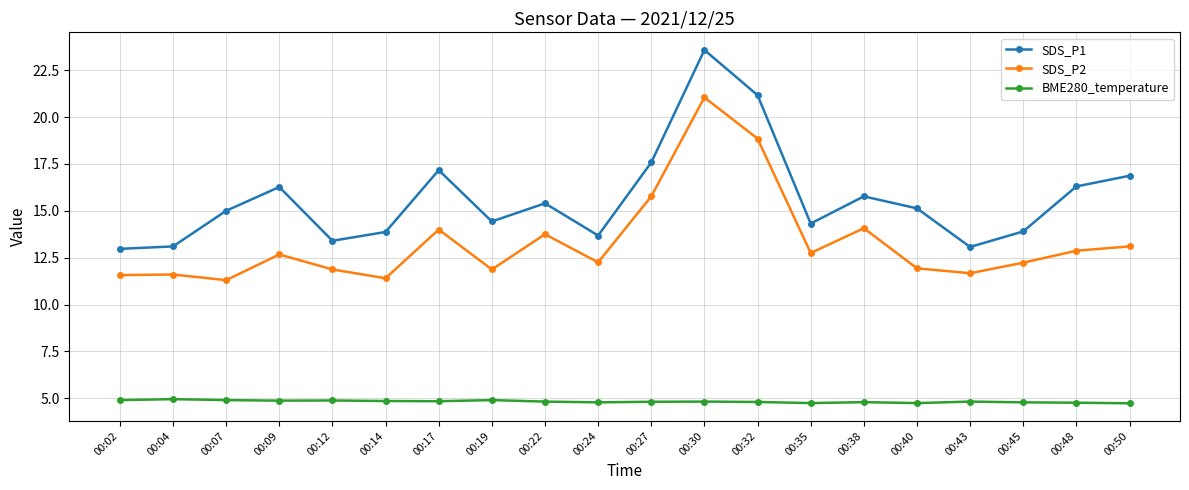

How many series are shown in this chart?

3